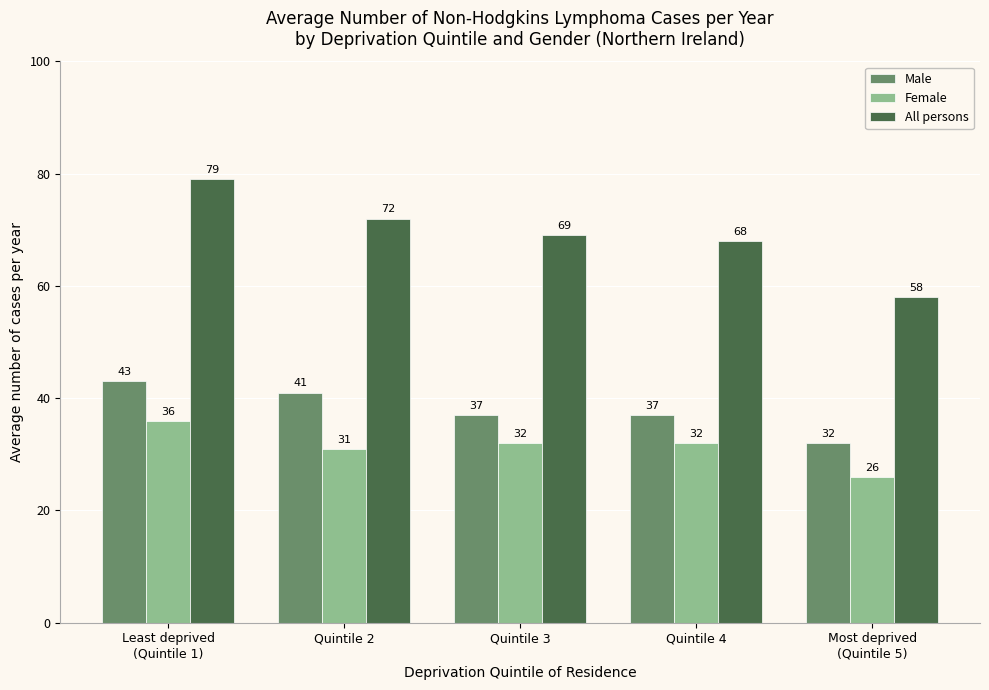

Does the chart contain any negative values?

No